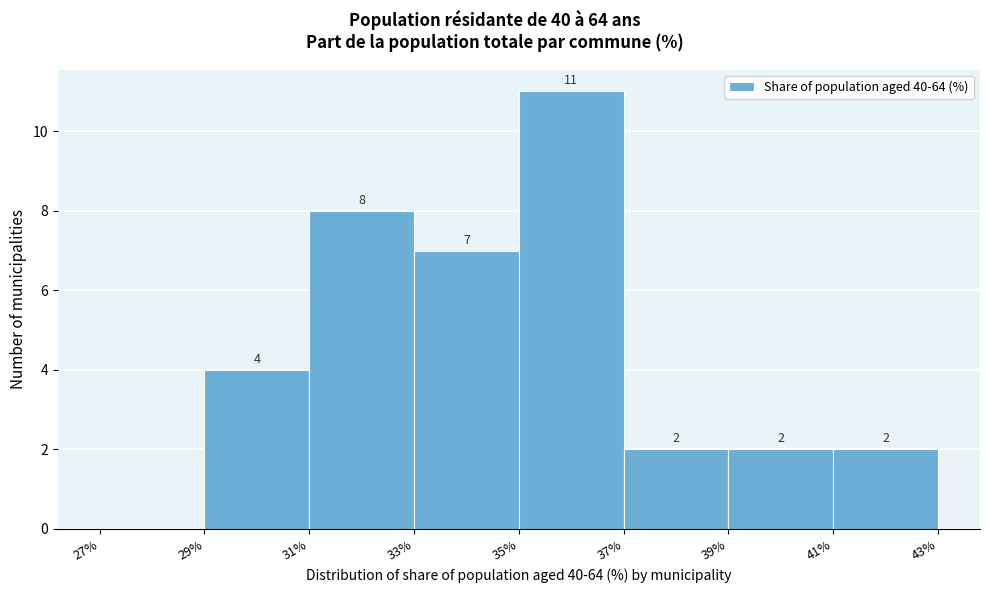

Over which range of the x-axis is the bar tallest?

35% to 37%